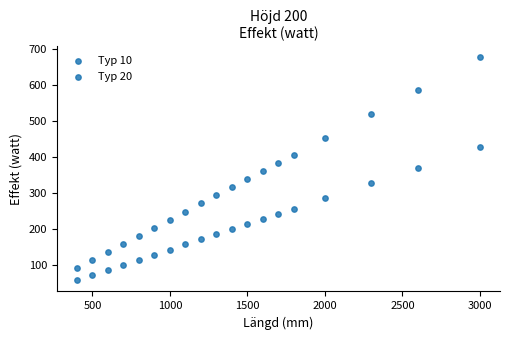

How many data points are displayed?

38